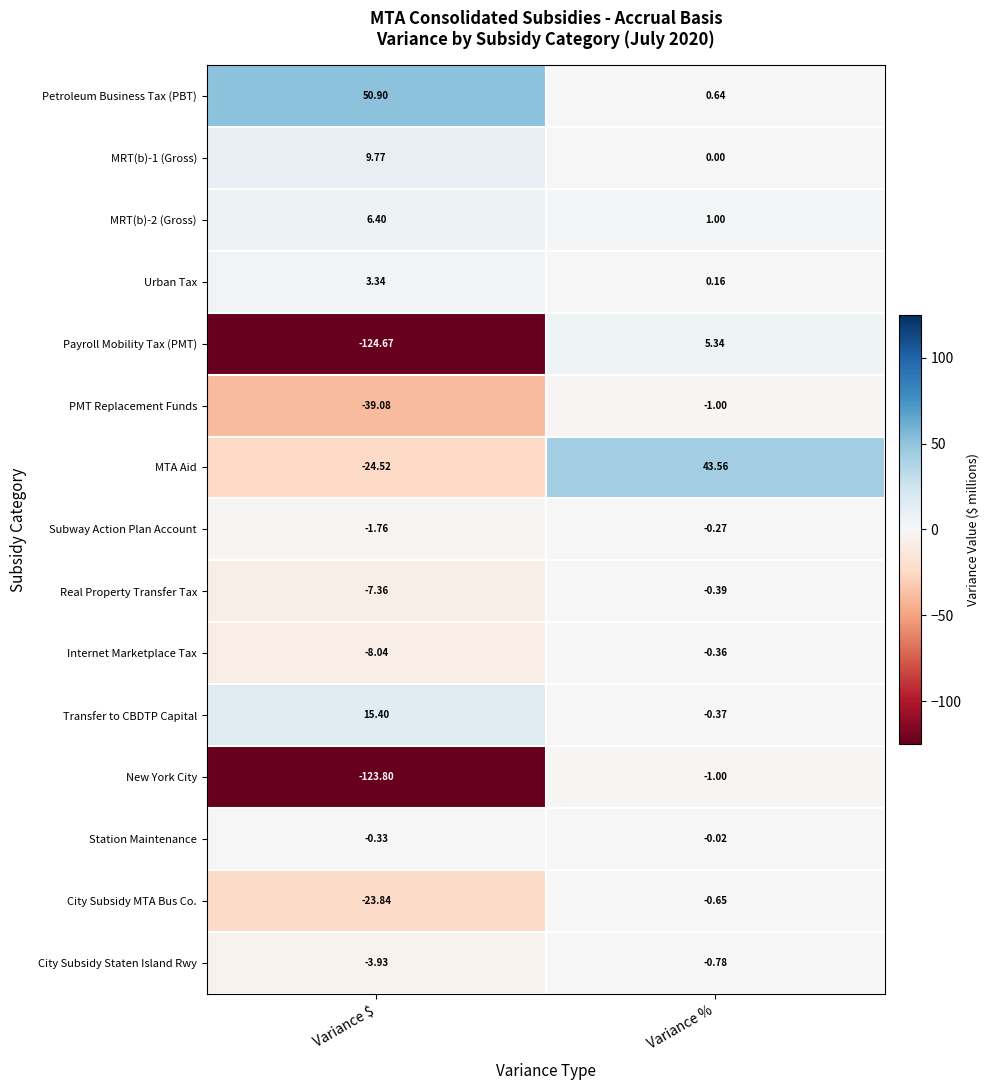

Between Variance $ and Variance %, which series saw the biggest shift?

Payroll Mobility Tax (PMT)